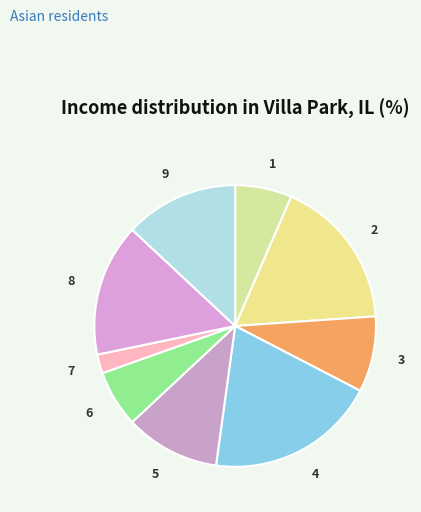

Which has a higher value, 4 or 9?

4